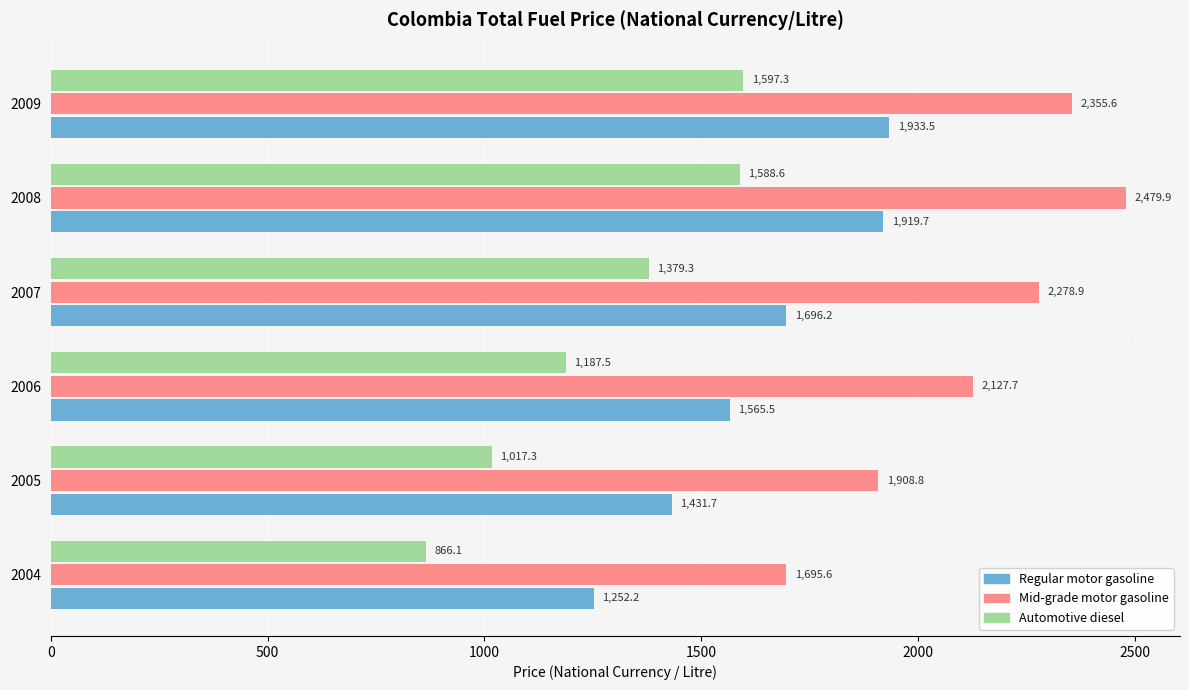

At which label is Automotive diesel closest to 1231?

2006